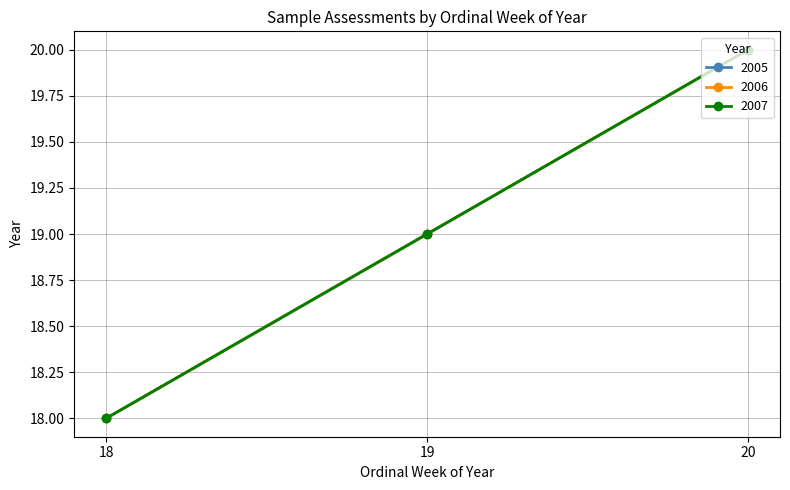

Reading left to right, list all the values displayed in this chart.

2005: 18	19	20
2006: 18	19	20
2007: 18	19	20